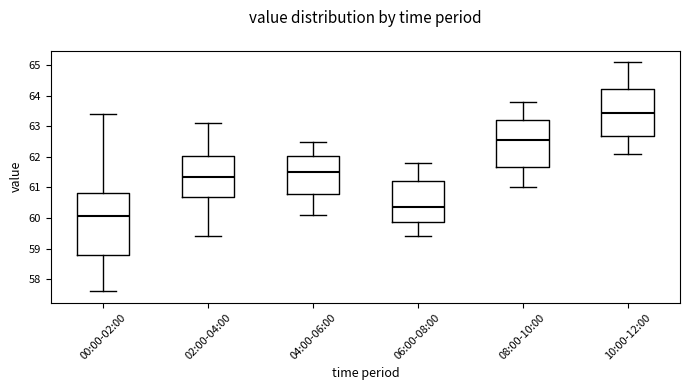

Reading left to right, transcribe this box plot: for each box, give where its median line is, the range the box spans, and where its two whiskers end, as read against the y-axis. The values are not printed on the chart, so give them approximately, as read against the axis.

00:00-02:00: median 60.1, box 58.8 to 60.8, whiskers 57.6 to 63.4
02:00-04:00: median 61.4, box 60.7 to 62.0, whiskers 59.4 to 63.1
04:00-06:00: median 61.5, box 60.8 to 62.0, whiskers 60.1 to 62.5
06:00-08:00: median 60.4, box 59.9 to 61.2, whiskers 59.4 to 61.8
08:00-10:00: median 62.6, box 61.7 to 63.2, whiskers 61.0 to 63.8
10:00-12:00: median 63.5, box 62.7 to 64.2, whiskers 62.1 to 65.1